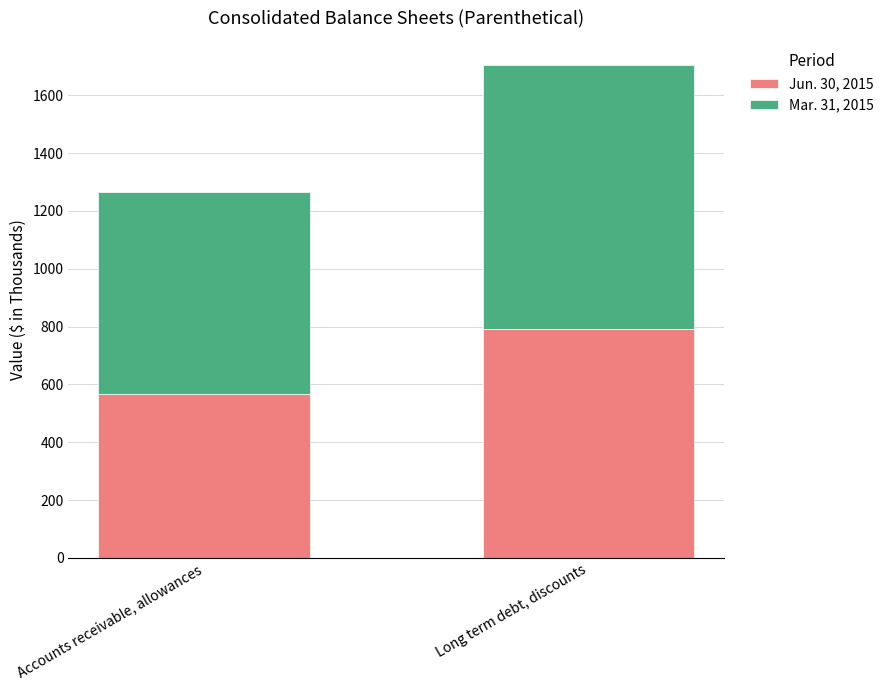

At which label is Jun. 30, 2015 closest to 680?

Accounts receivable, allowances